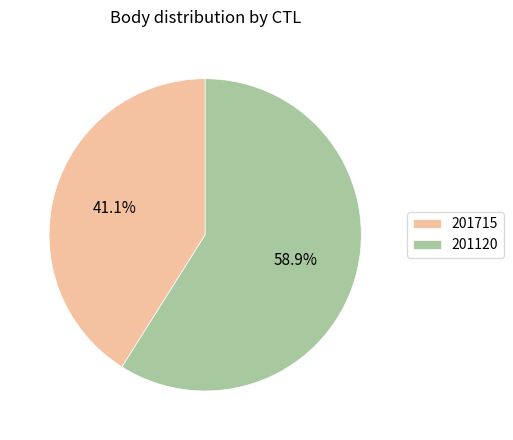

Which category accounts for the majority?

201120